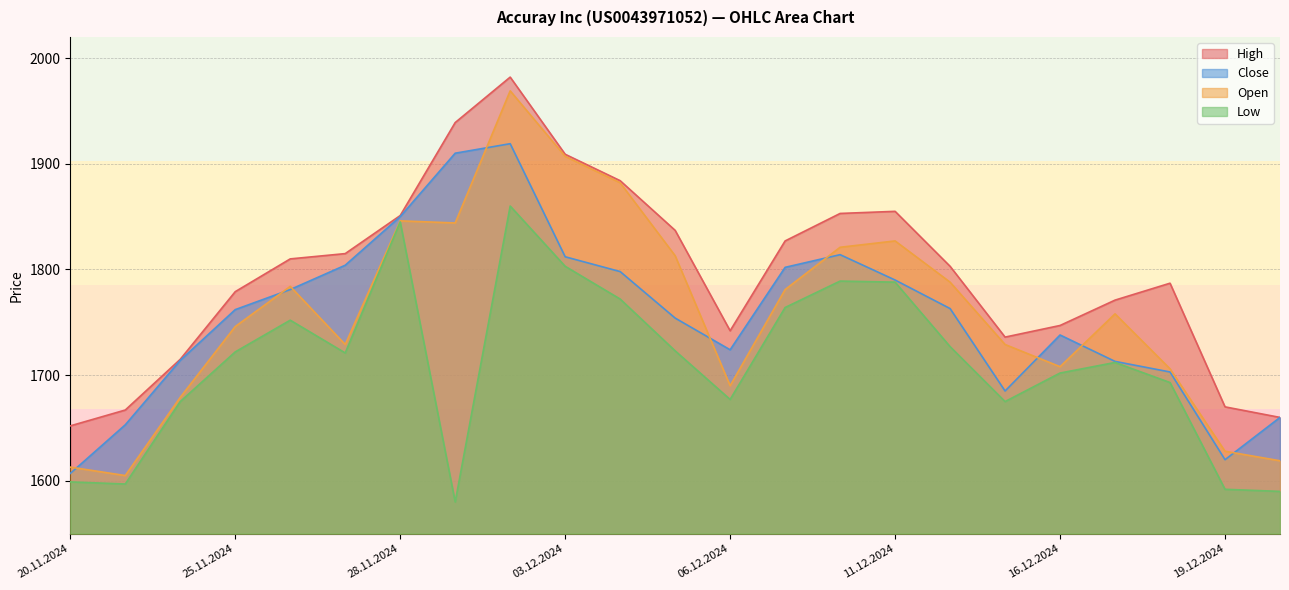

How many interior local valleys does the Low series have?

5